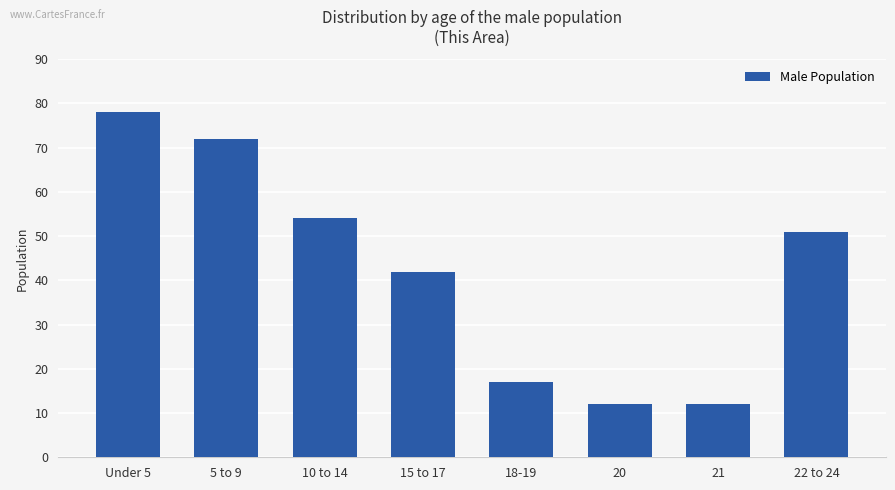

What is the maximum value shown in the chart?

78